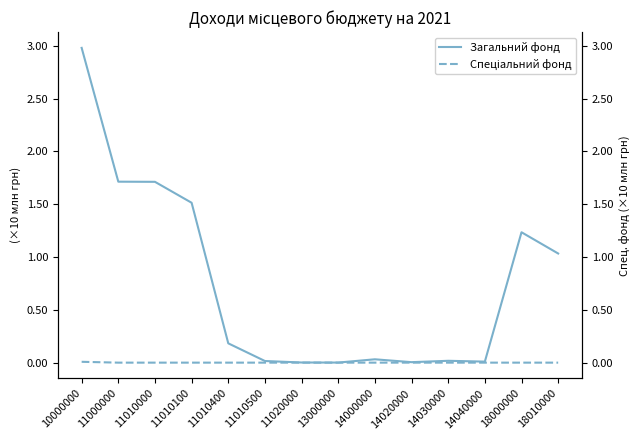

How many distinct data groups are displayed?

2